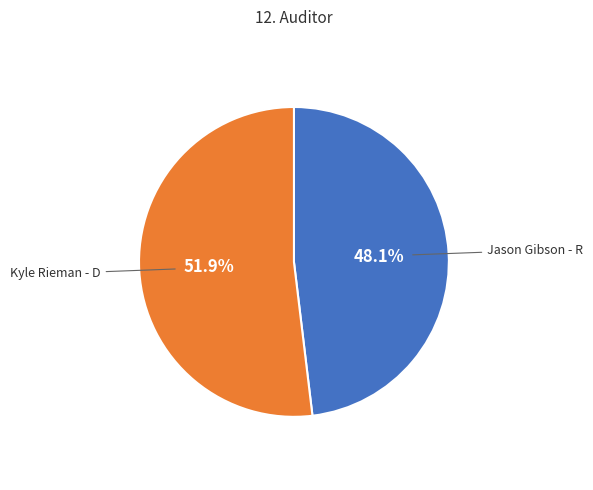

Is there a majority slice in this chart?

Yes